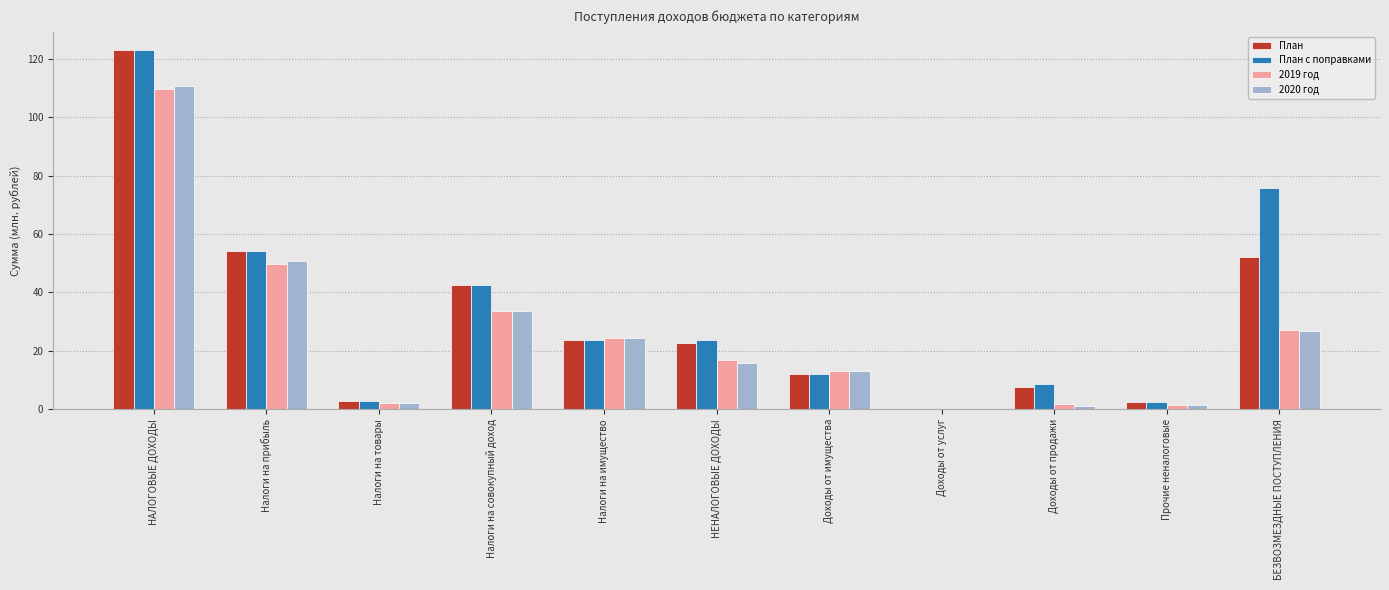

Count the number of data series in this chart.

4